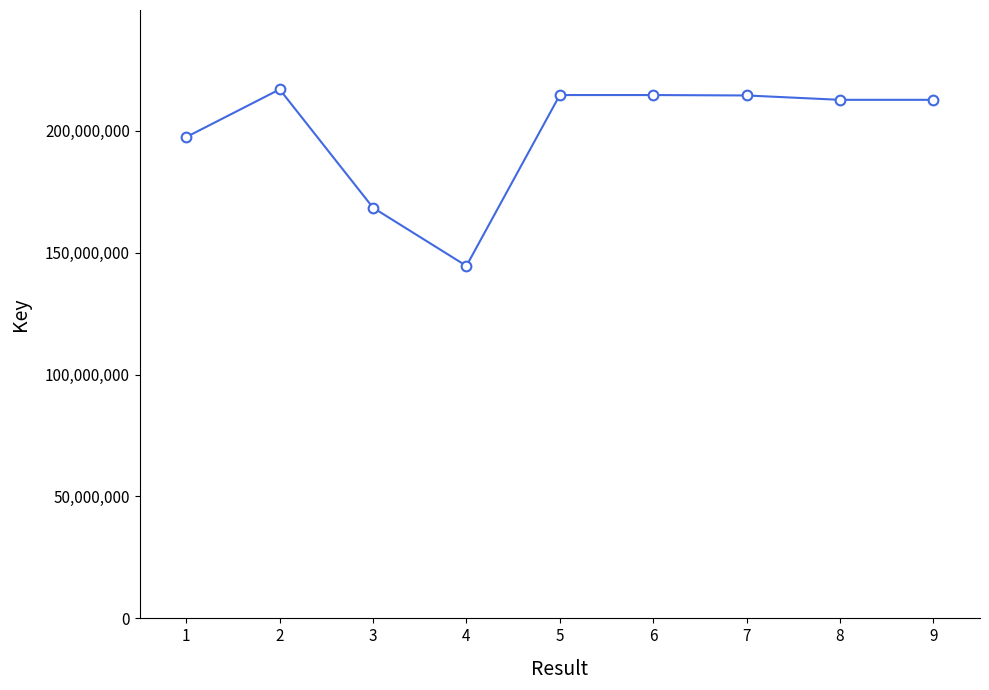

What is the greatest value displayed?

216944091